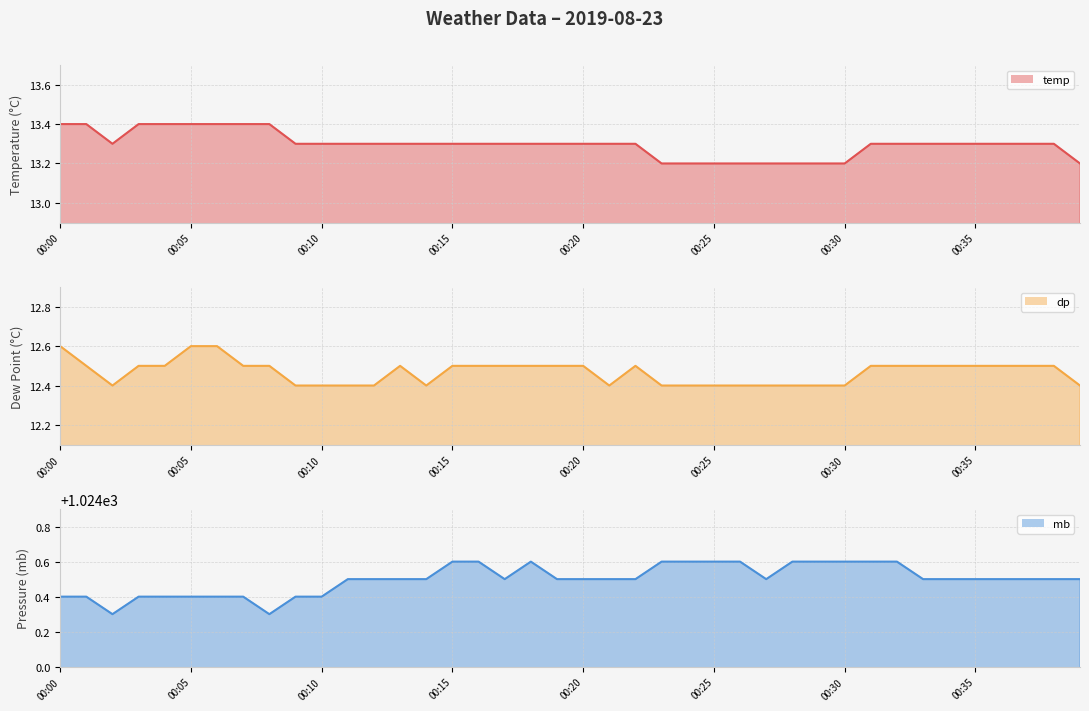

Rank the series by their maximum value, from highest to lowest.

mb, temp, dp